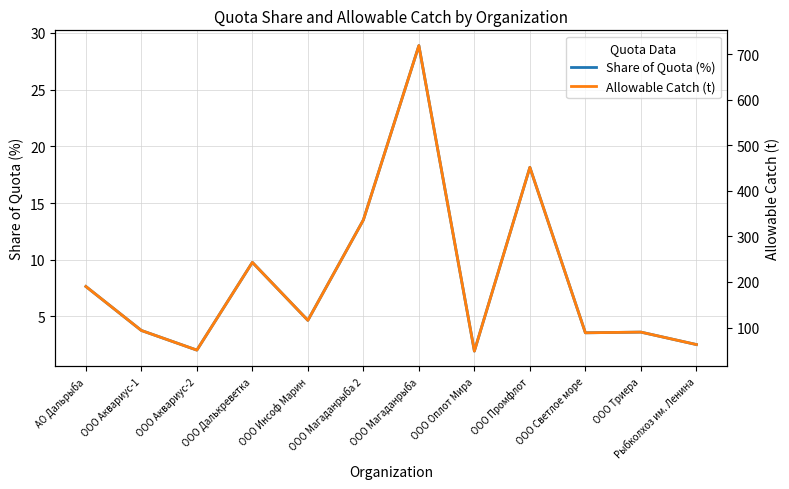

List the labels in order of Share of Quota (%) value, smallest first.

ООО Оплот Мира, ООО Аквариус-2, Рыбколхоз им. Ленина, ООО Светлое море, ООО Триера, ООО Аквариус-1, ООО Инсоф Марин, АО Дальрыба, ООО Далькреветка, ООО Магаданрыба 2, ООО Промфлот, ООО Магаданрыба